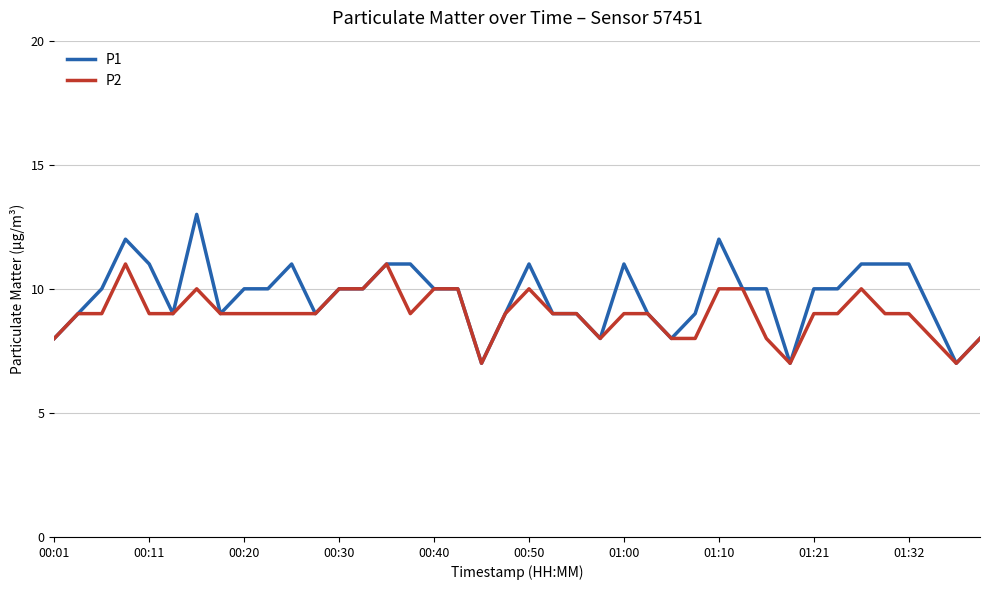

What is the maximum value for P2?

11